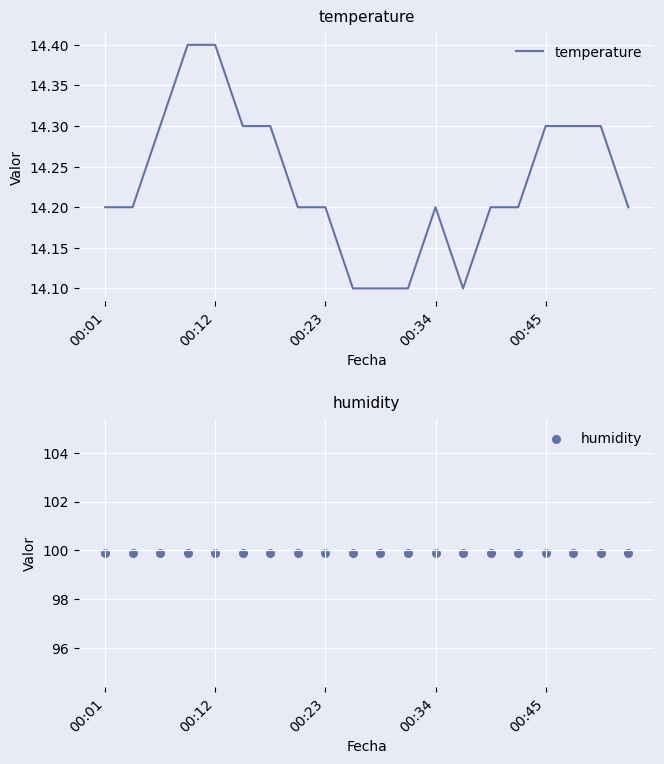

What is the lowest value of the temperature series?

14.1